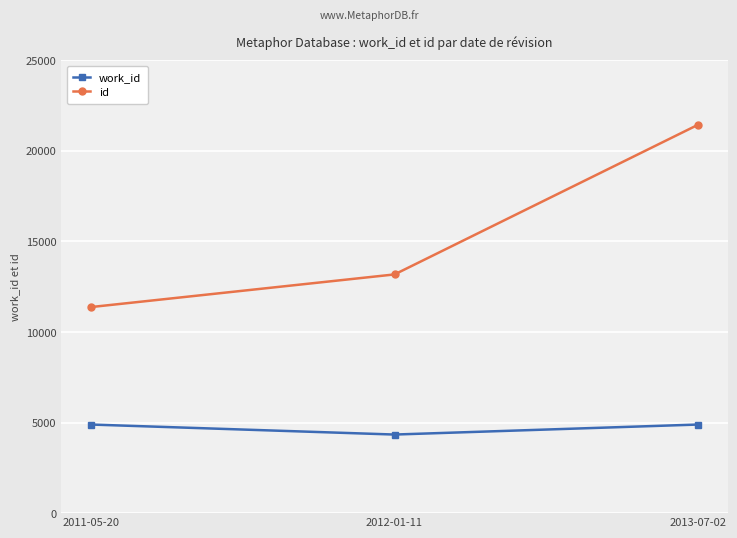

At which label does id reach its minimum?

2011-05-20